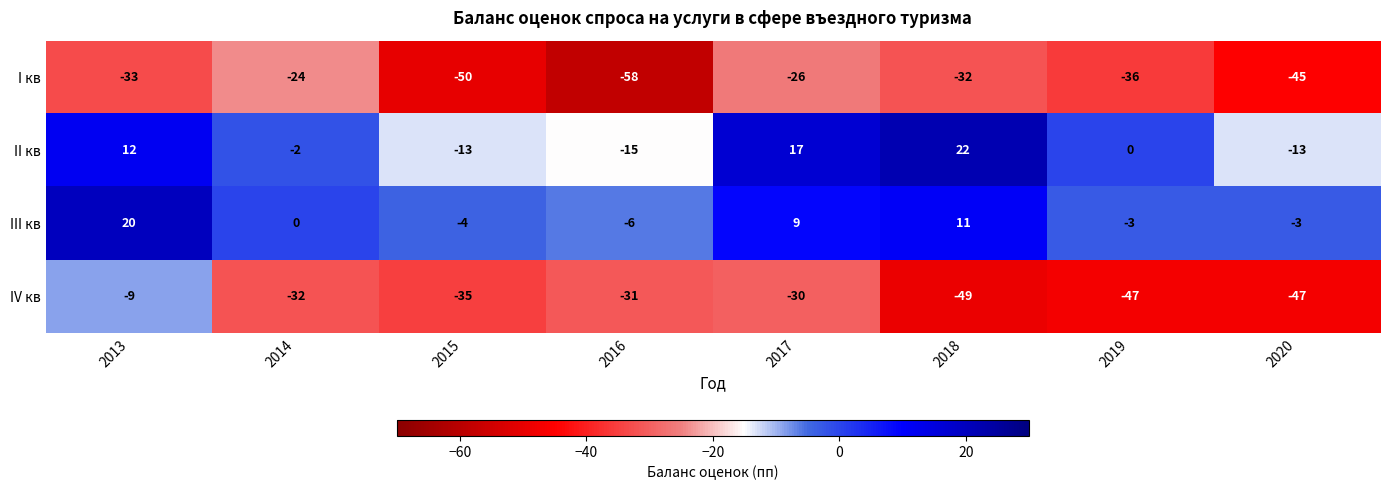

List the series in order of their peak value, lowest first.

I кв, IV кв, III кв, II кв